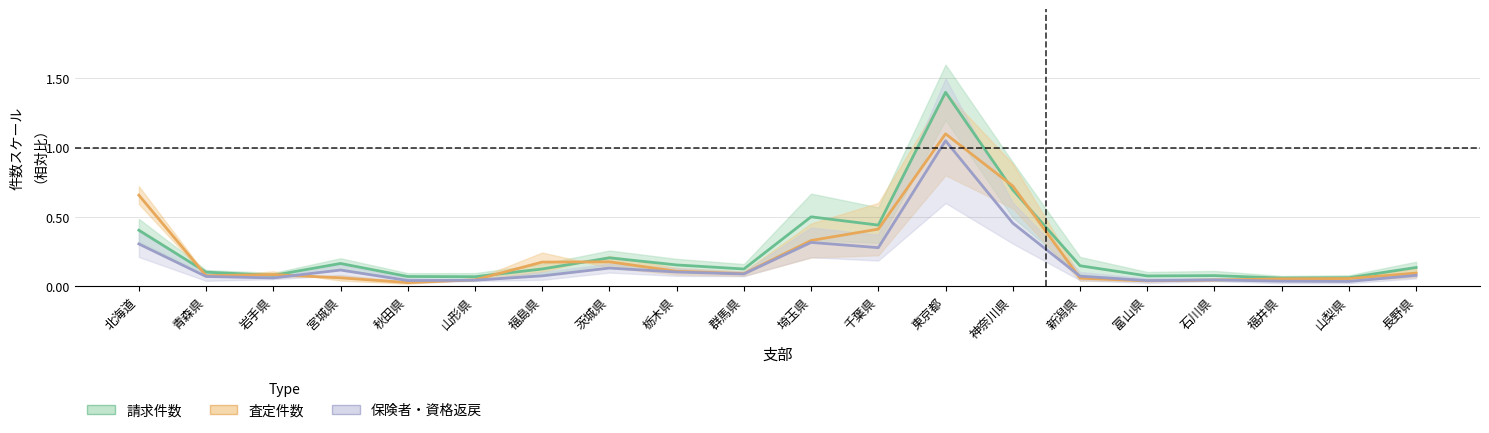

True or false: 保険者原審査どおり and 請求件数 cross at least once.

False